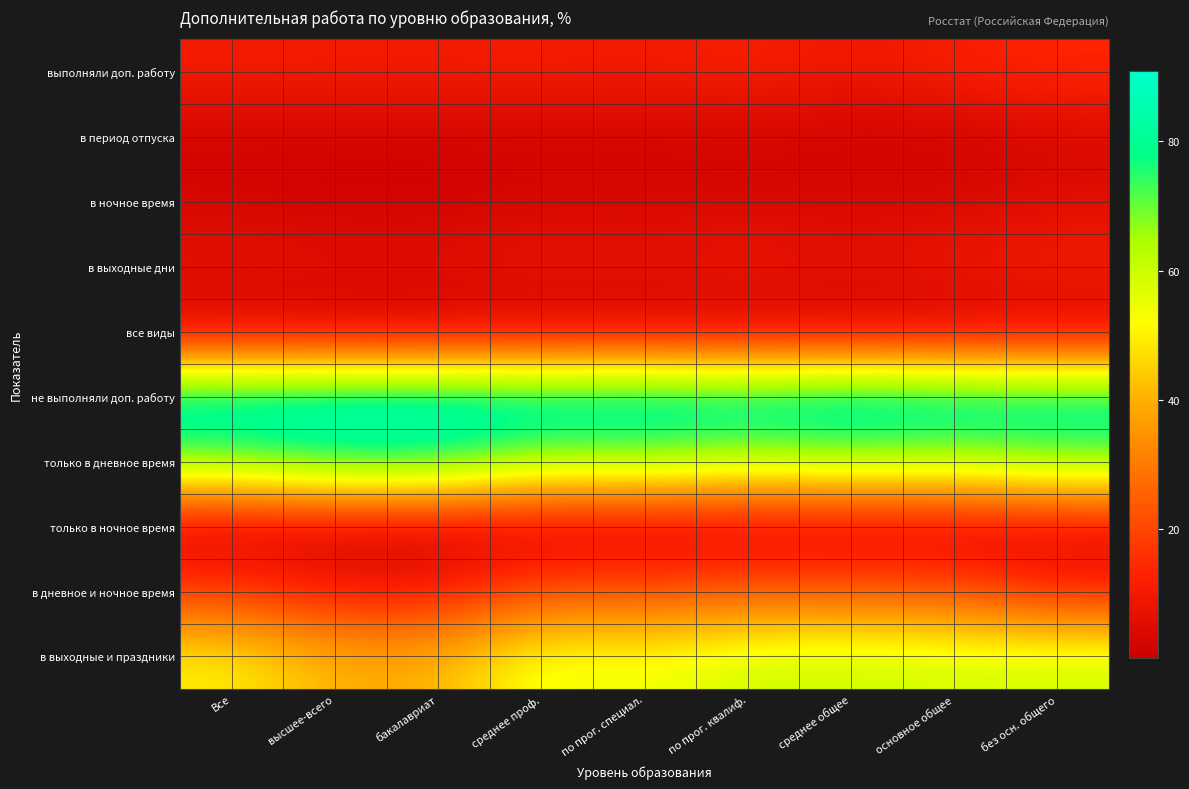

Reading right to left, extract all data points from this chart.

выполняли доп. работу: без осн. общего=14.1	основное общее=12.0	среднее общее=9.1	по прог. квалиф.=12.3	по прог. специал.=10.1	среднее проф.=11.1	бакалавриат=10.6	высшее-всего=10.8	Все=10.9
в период отпуска: без осн. общего=3.4	основное общее=1.2	среднее общее=1.6	по прог. квалиф.=2.0	по прог. специал.=1.9	среднее проф.=1.9	бакалавриат=1.9	высшее-всего=1.9	Все=1.9
в ночное время: без осн. общего=5.4	основное общее=3.6	среднее общее=3.1	по прог. квалиф.=3.7	по прог. специал.=3.0	среднее проф.=3.3	бакалавриат=1.6	высшее-всего=1.7	Все=2.7
в выходные дни: без осн. общего=11.8	основное общее=9.9	среднее общее=7.4	по прог. квалиф.=9.9	по прог. специал.=7.6	среднее проф.=8.7	бакалавриат=6.8	высшее-всего=6.9	Все=7.9
все виды: без осн. общего=0.8	основное общее=0.2	среднее общее=0.5	по прог. квалиф.=0.6	по прог. специал.=0.7	среднее проф.=0.6	бакалавриат=0.4	высшее-всего=0.4	Все=0.5
не выполняли доп. работу: без осн. общего=85.9	основное общее=88.0	среднее общее=90.9	по прог. квалиф.=87.7	по прог. специал.=89.9	среднее проф.=88.9	бакалавриат=89.4	высшее-всего=89.2	Все=89.1
только в дневное время: без осн. общего=70.2	основное общее=64.5	среднее общее=66.7	по прог. квалиф.=63.2	по прог. специал.=68.4	среднее проф.=65.8	бакалавриат=79.1	высшее-всего=78.8	Все=70.8
только в ночное время: без осн. общего=3.4	основное общее=1.2	среднее общее=0.9	по прог. квалиф.=0.7	по прог. специал.=0.5	среднее проф.=0.6	бакалавриат=0.2	высшее-всего=0.2	Все=0.5
в дневное и ночное время: без осн. общего=12.3	основное общее=22.2	среднее общее=23.3	по прог. квалиф.=23.9	по прог. специал.=21.0	среднее проф.=22.4	бакалавриат=10.1	высшее-всего=10.3	Все=17.8
в выходные и праздники: без осн. общего=59.3	основное общее=58.6	среднее общее=60.0	по прог. квалиф.=59.5	по прог. специал.=53.3	среднее проф.=56.3	бакалавриат=40.1	высшее-всего=40.1	Все=50.6